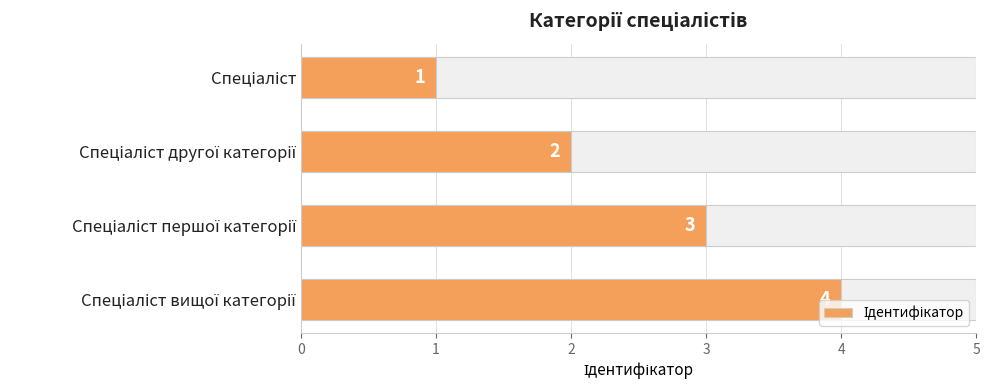

What value does the data have at Спеціаліст?

1